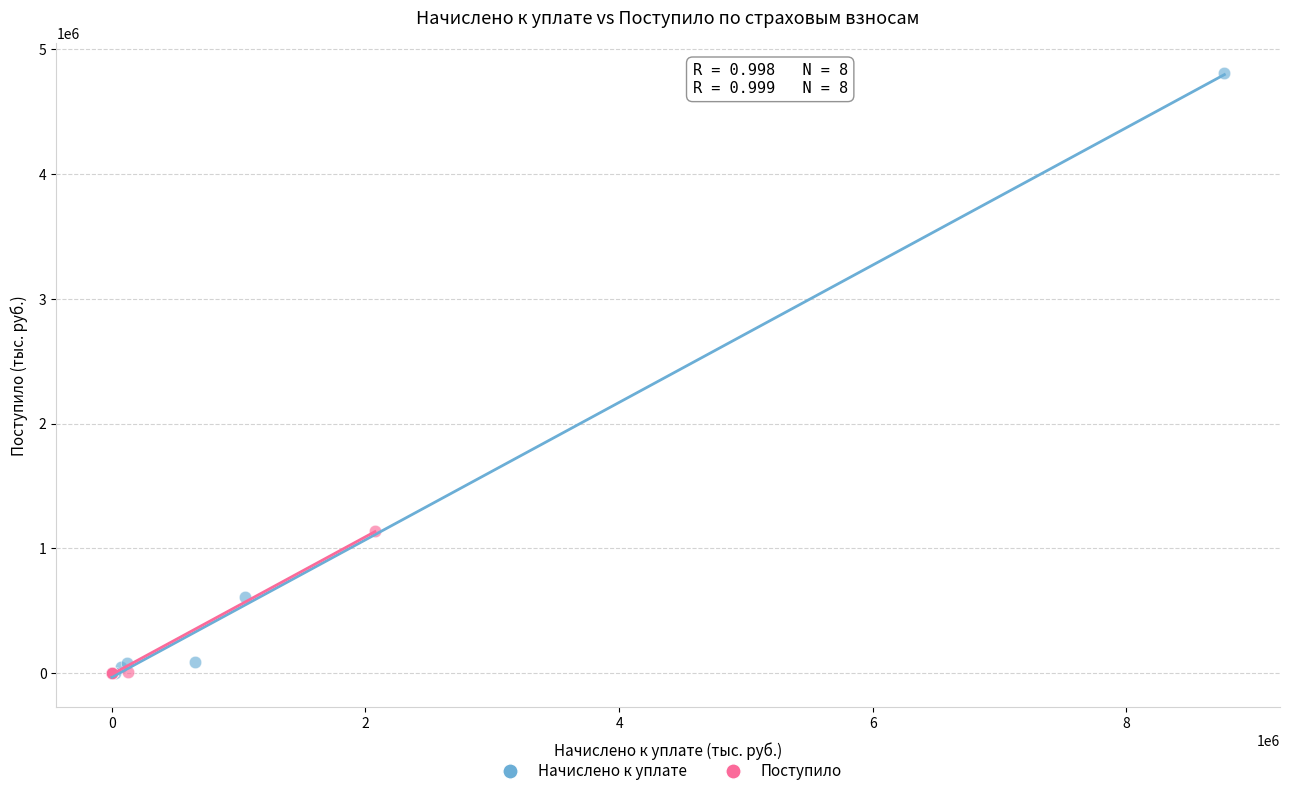

What are all the series names shown in the legend?

Начислено к уплате, Поступило